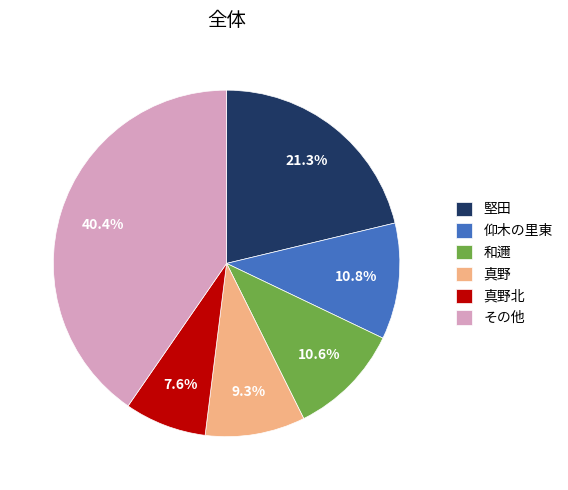

What is the smallest slice in the pie chart?

真野北